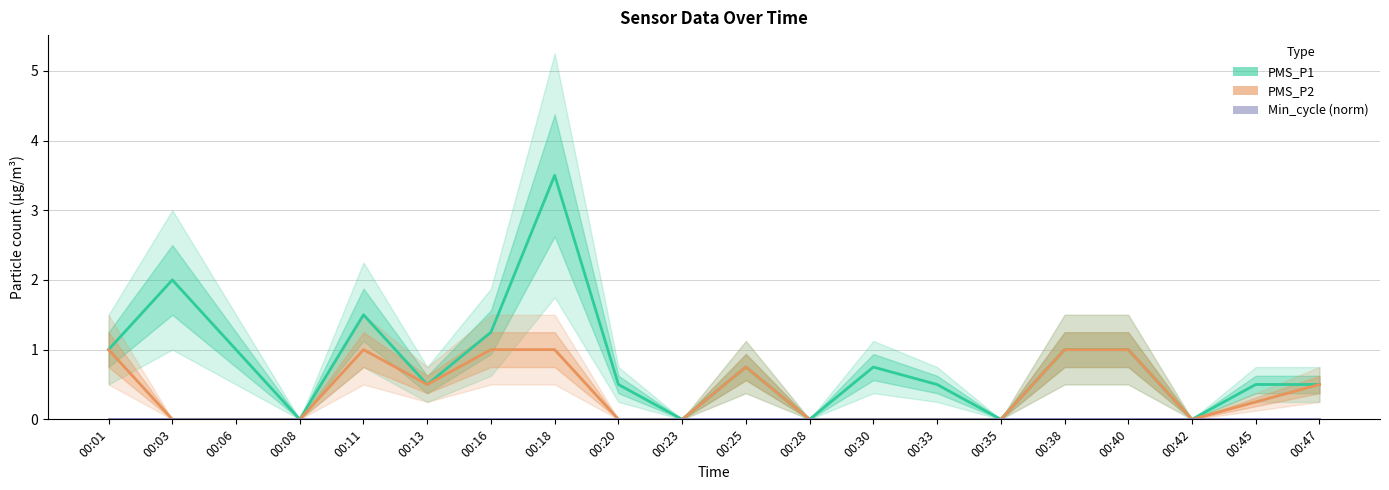

How many values in the PMS_P1 series exceed 0?

15